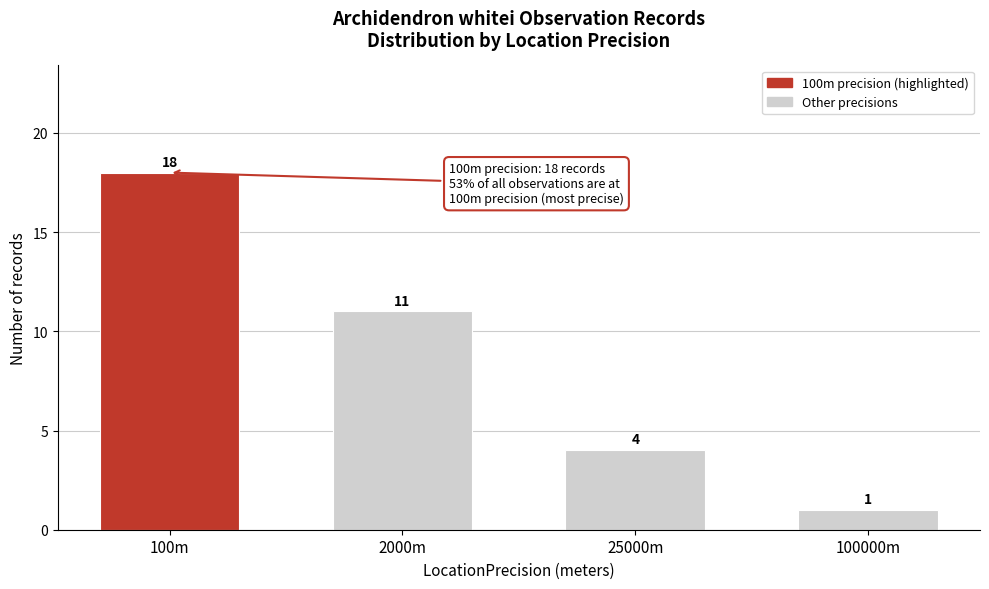

Reading left to right, what are all the values shown in this chart?

18	11	4	1